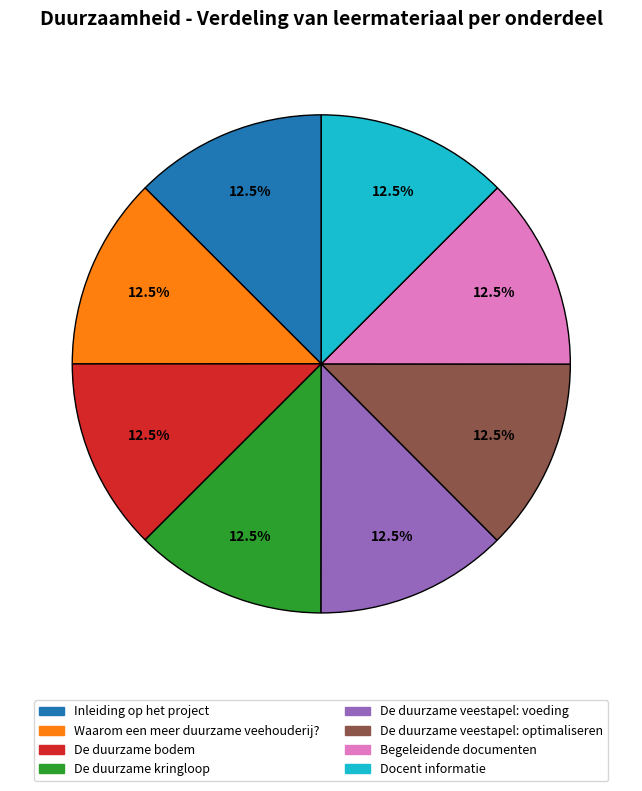

Is De duurzame kringloop the majority of the pie?

No